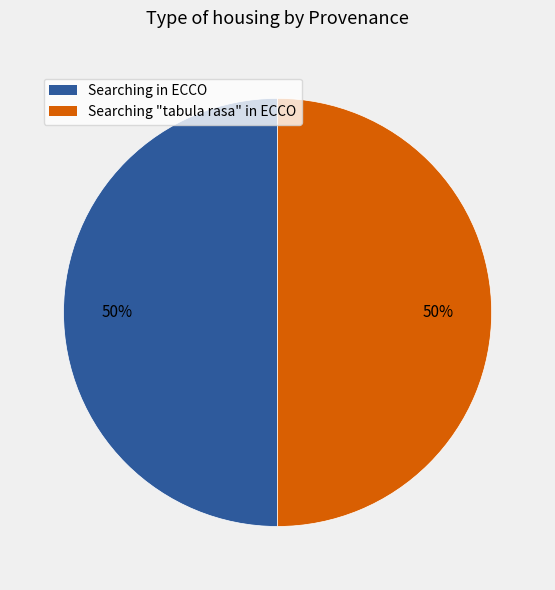

Combined, do Searching "tabula rasa" in ECCO and Searching in ECCO account for over 50%?

Yes